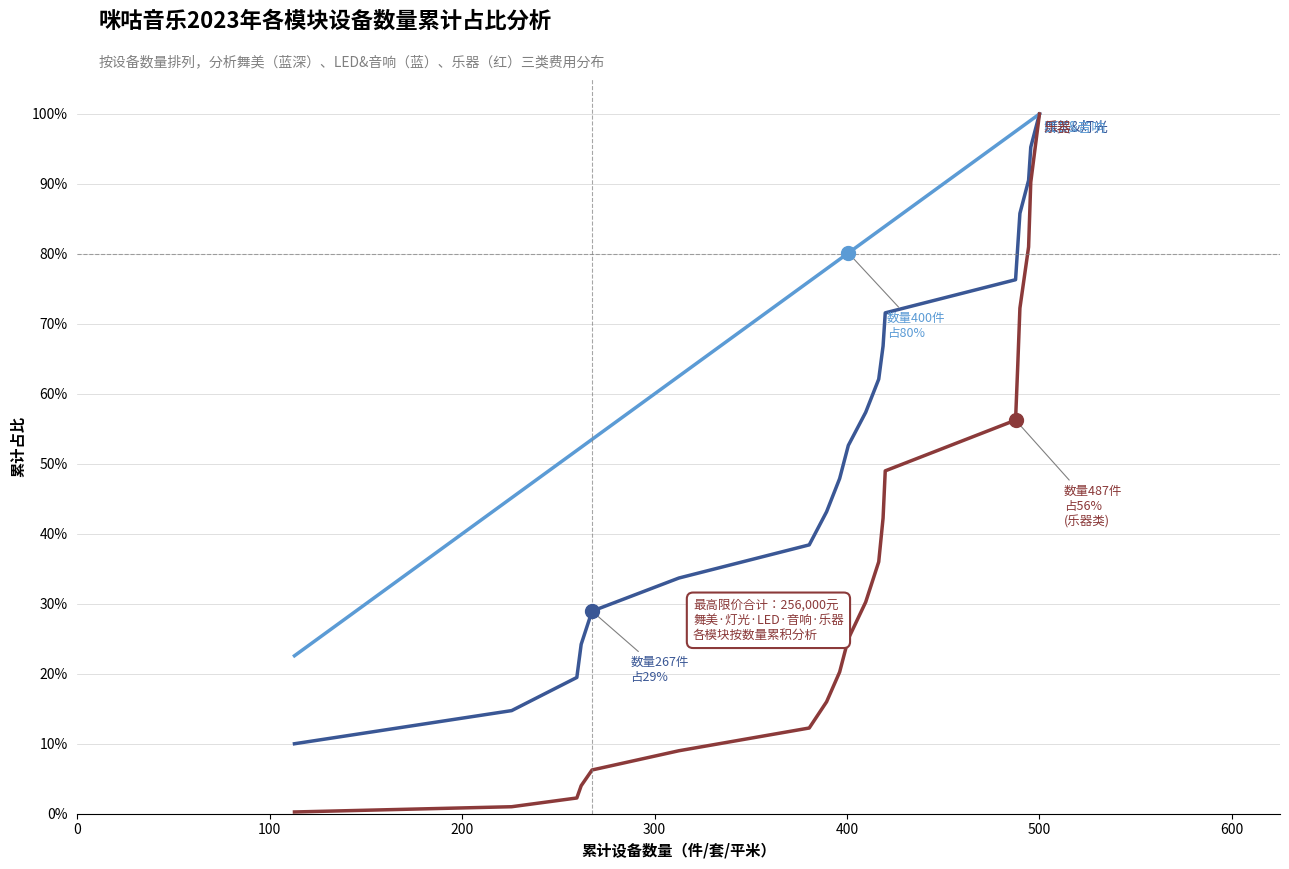

What is the maximum value shown in the chart?

100.0